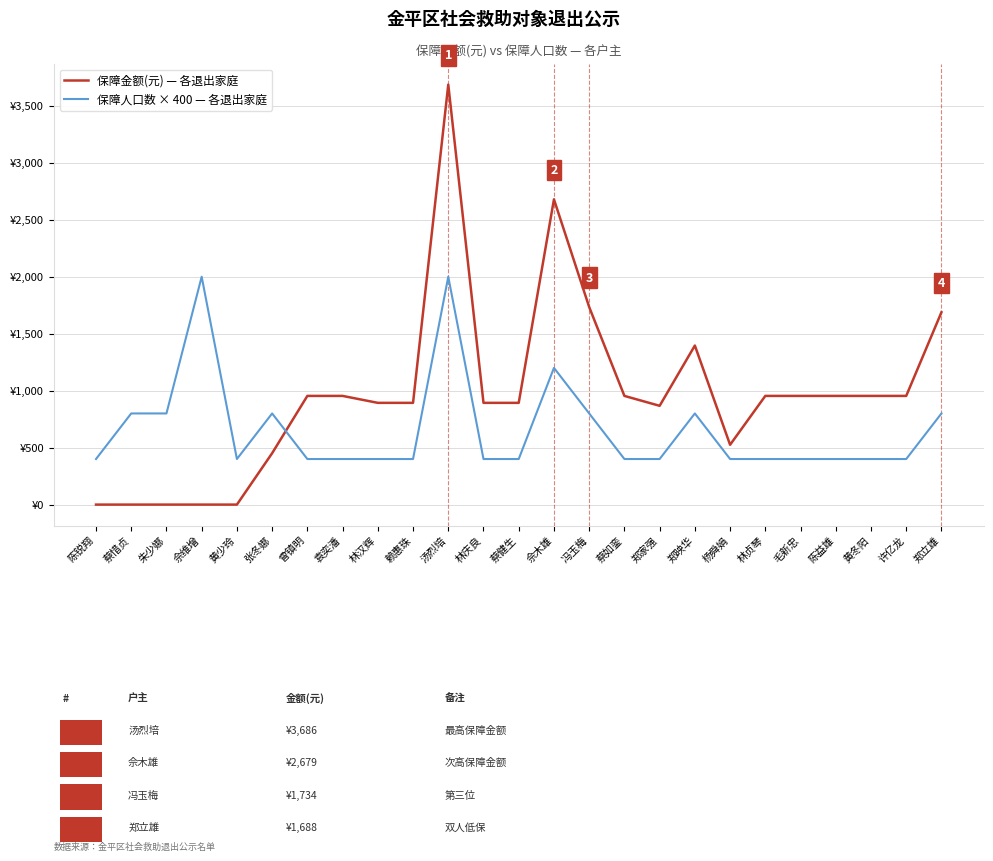

How many times do 保障人口数 × 400 — 各退出家庭 and 保障金额(元) — 各退出家庭 cross each other?

1